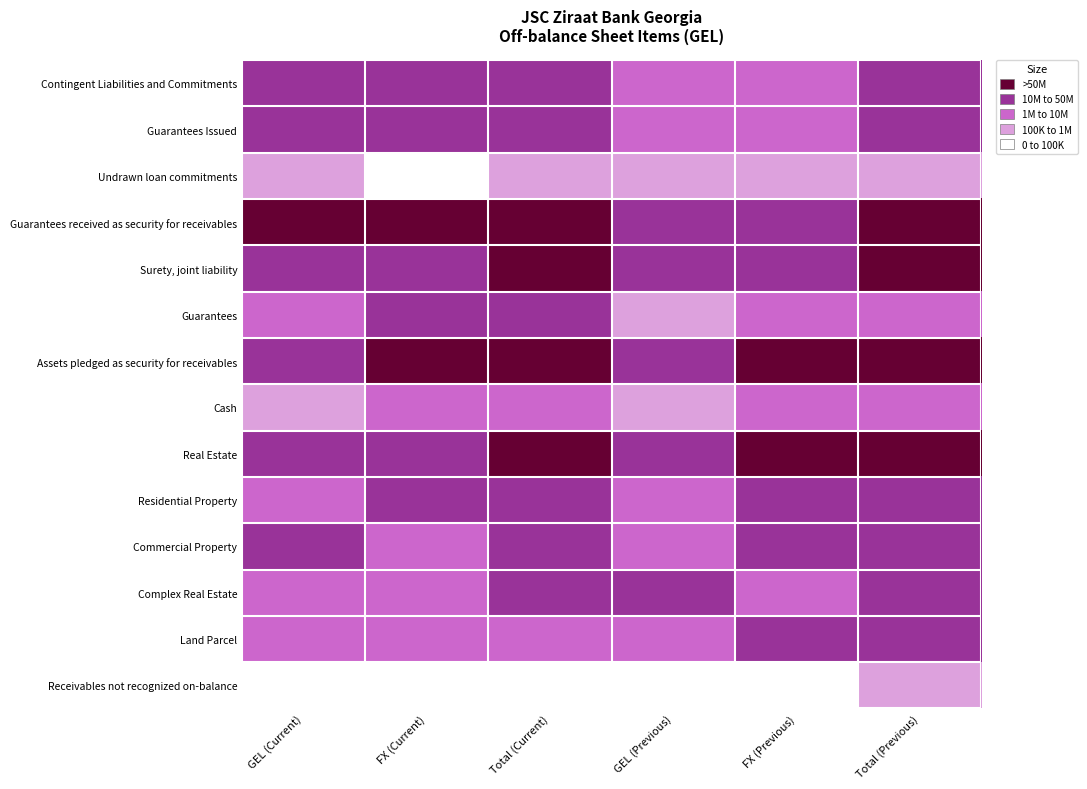

What is the difference between the highest and lowest values at FX (Previous)?

6.4